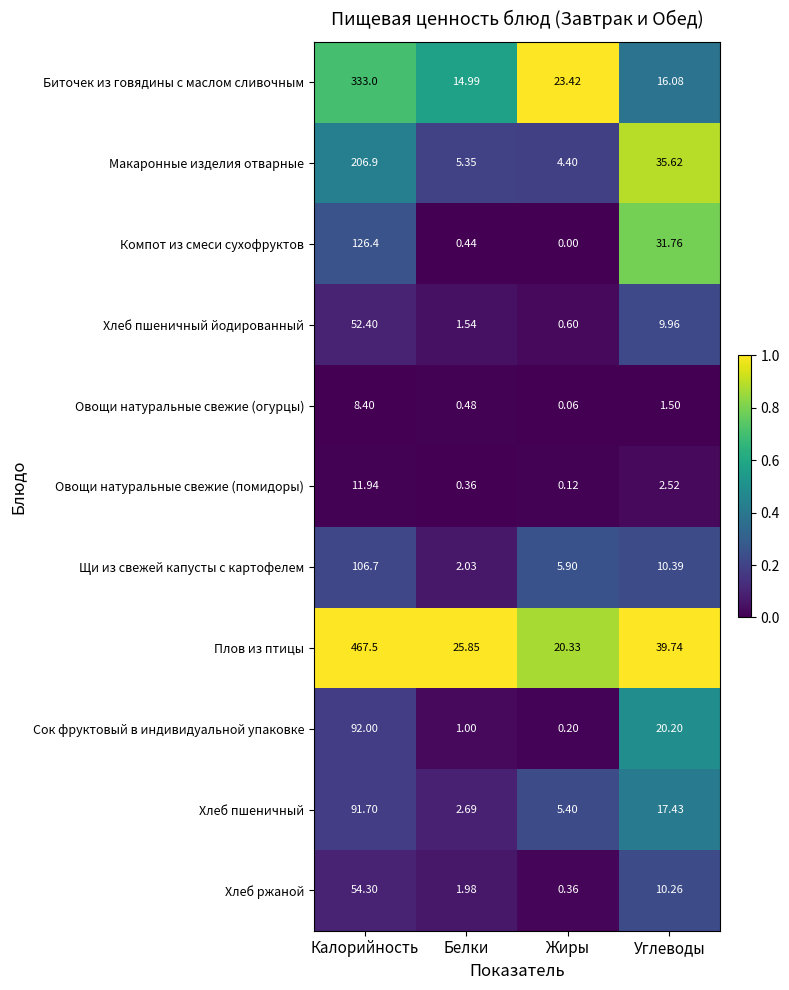

At which category is the sum across all series the highest?

Калорийность